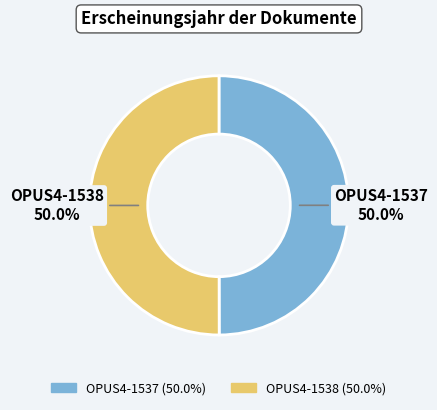

Approximately how many times larger is the value at OPUS4-1538 compared to OPUS4-1537?

1.0